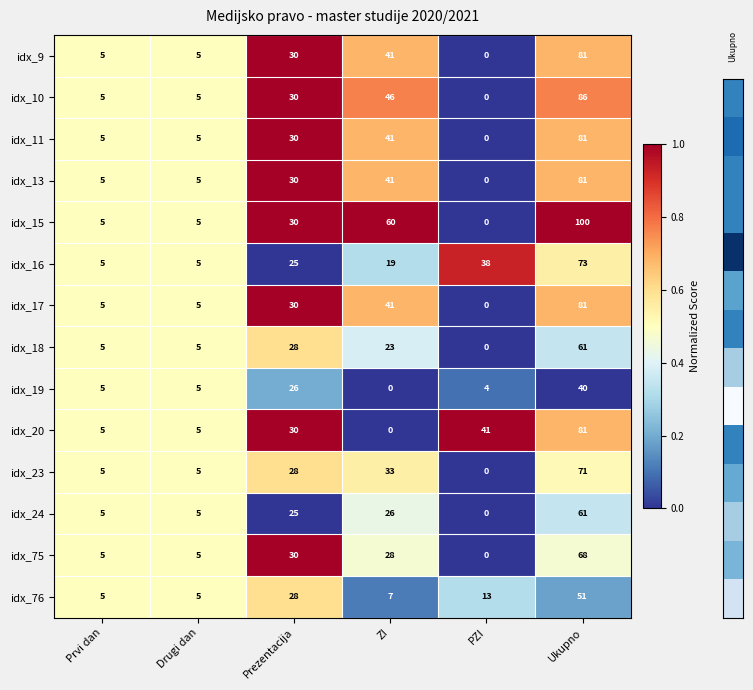

The idx_13 series shows 7 at Drugi dan. True or false?

False